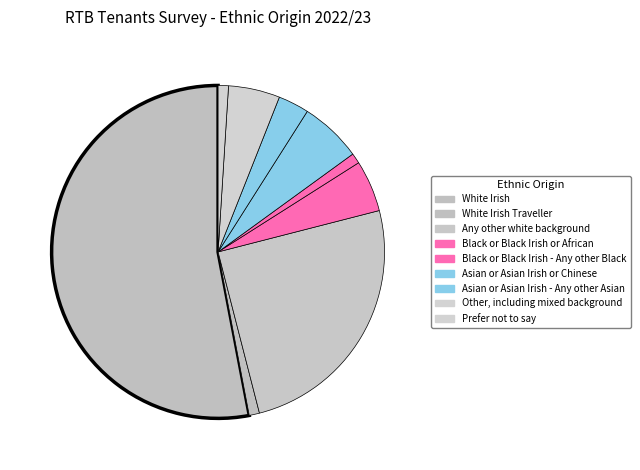

How many segments does this pie chart have?

9